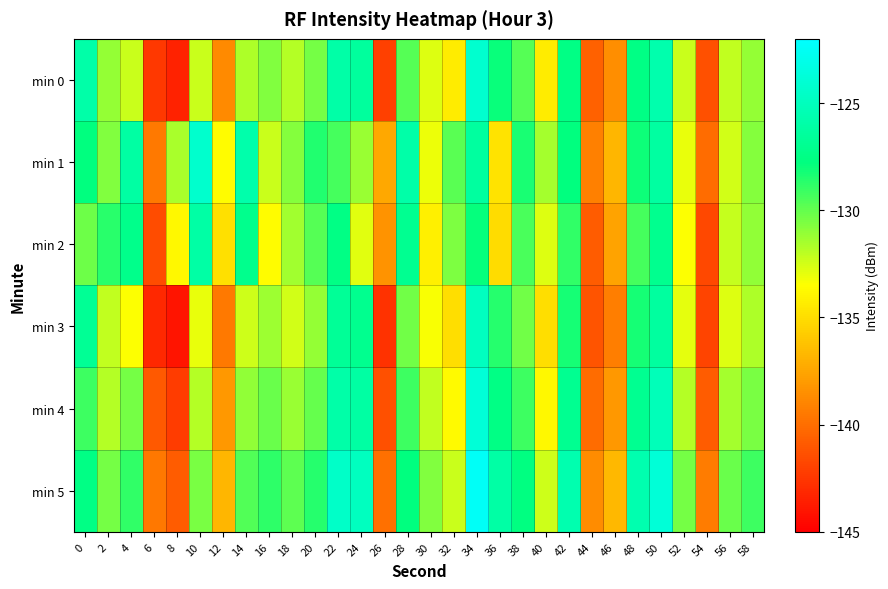

Rank the series by their maximum value, from highest to lowest.

min 5, min 4, min 0, min 1, min 3, min 2